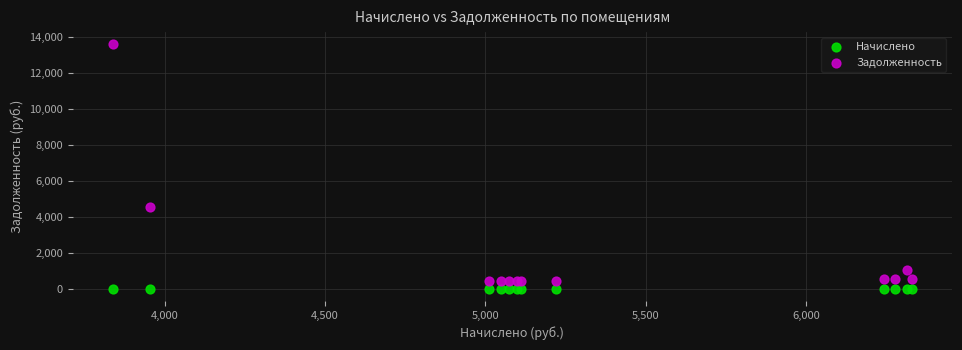

Which series contains the highest Y value?

Задолженность